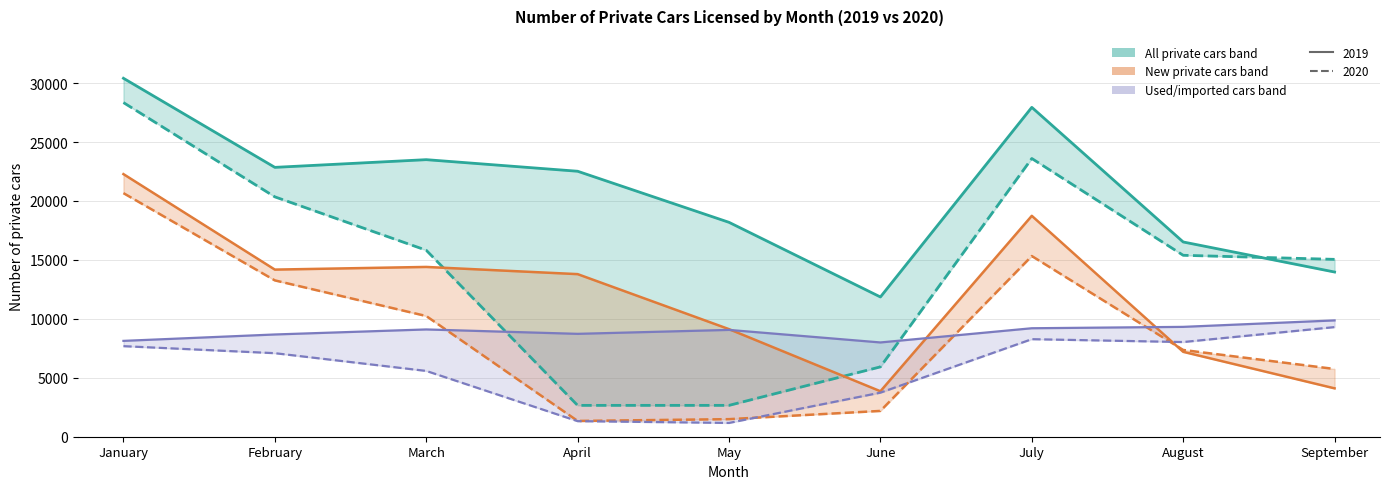

The New private cars 2019 series shows 11640 at August. True or false?

False